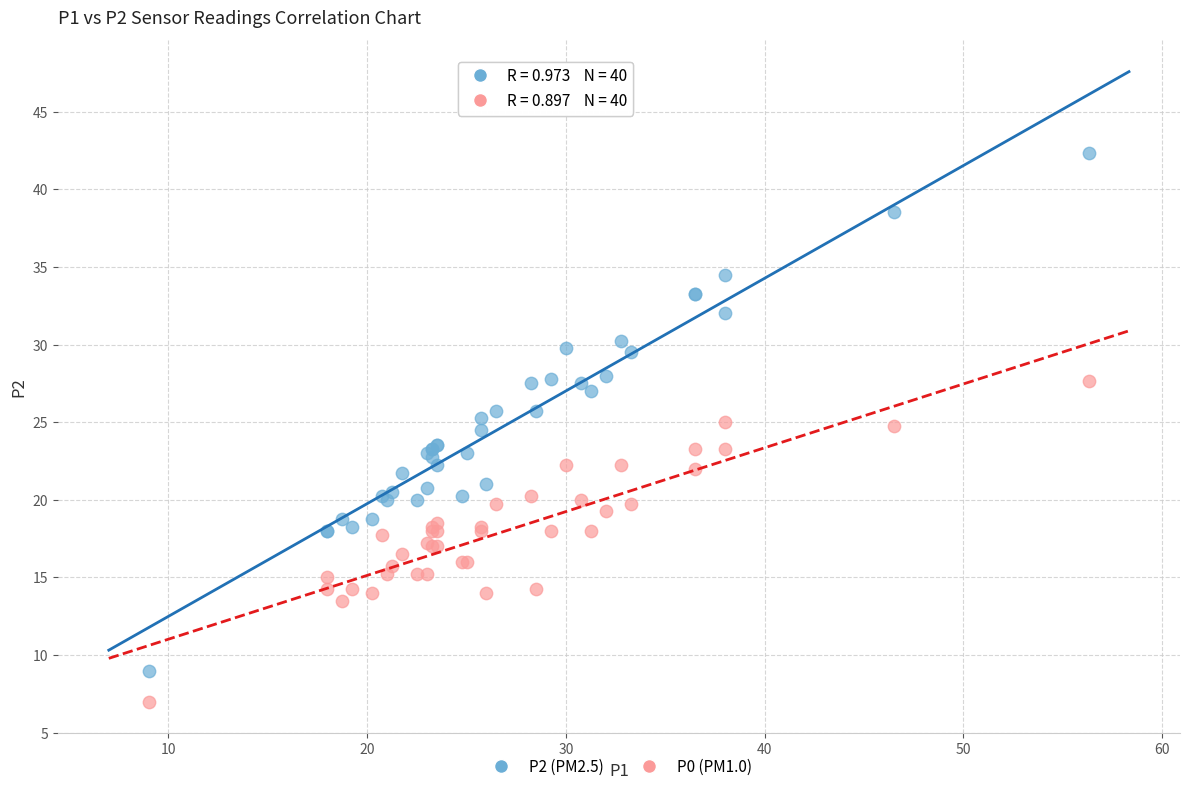

Which series has the widest spread of Y values?

P2 (PM2.5)